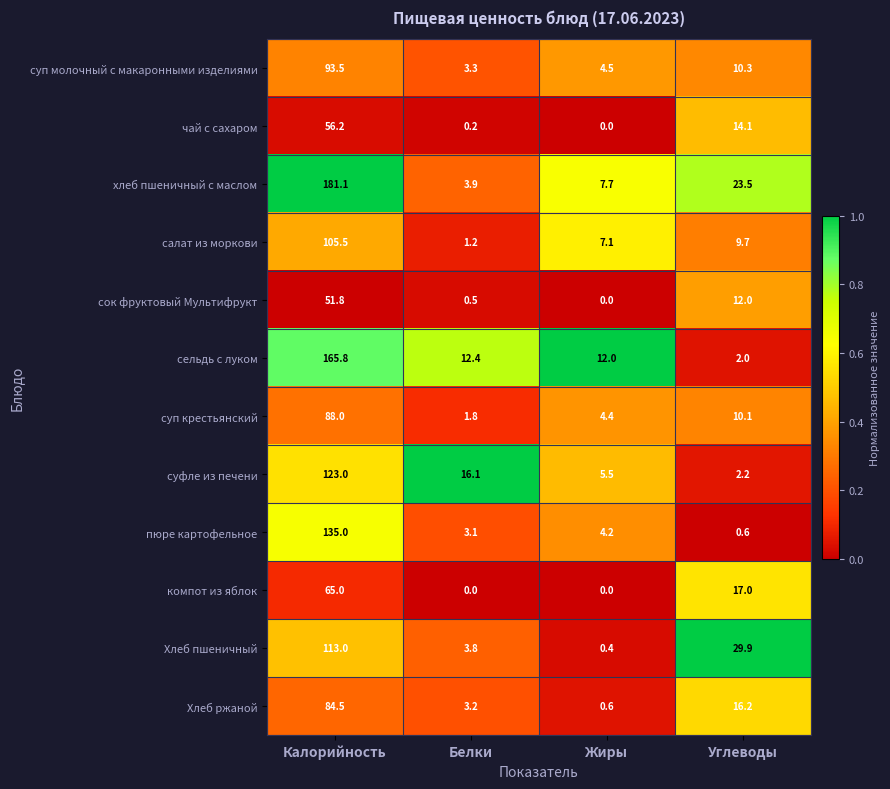

List the series in order of their peak value, lowest first.

сок фруктовый Мультифрукт, чай с сахаром, компот из яблок, Хлеб ржаной, суп крестьянский, суп молочный с макаронными изделиями, салат из моркови, Хлеб пшеничный, суфле из печени, пюре картофельное, сельдь с луком, хлеб пшеничный с маслом